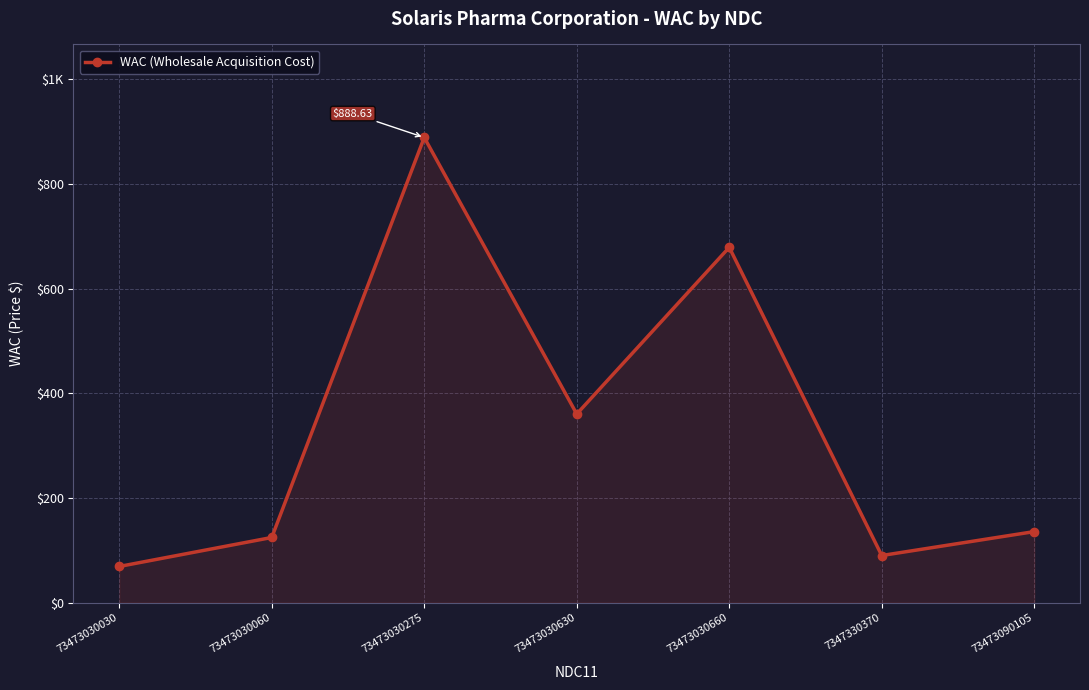

Is this an area chart (filled region under the line)?

Yes